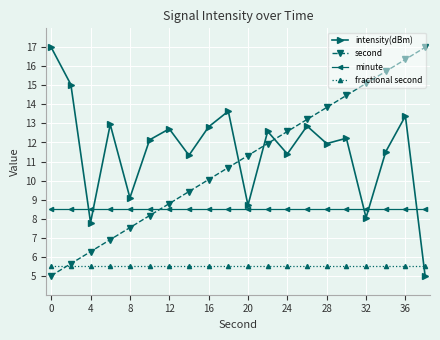

What are all the series names shown in the legend?

intensity(dBm), second, minute, fractional second